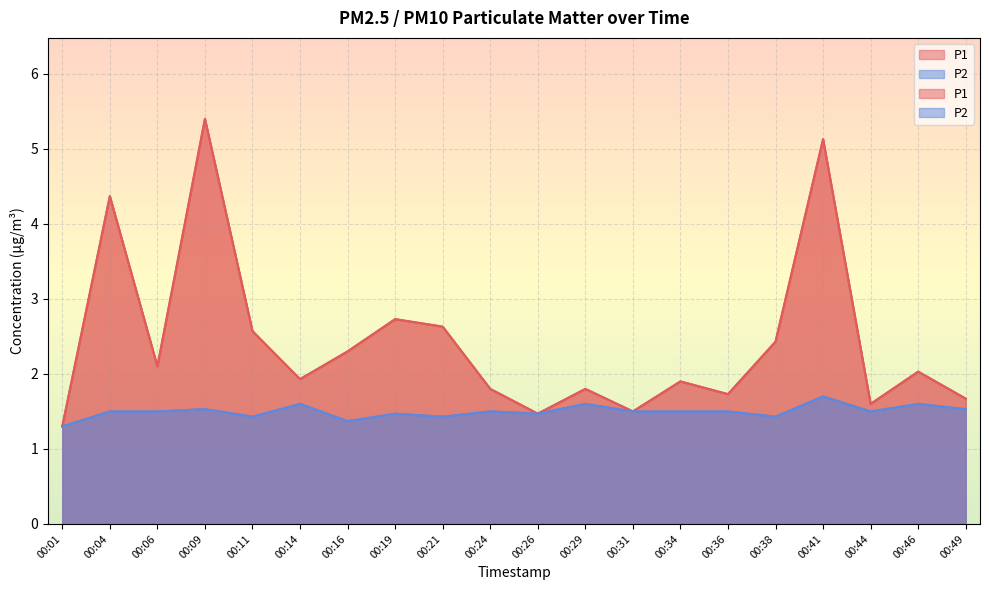

Reading left to right, list all the values displayed in this chart.

P1: 1.3	4.4	2.1	5.4	2.6	1.9	2.3	2.7	2.6	1.8	1.5	1.8	1.5	1.9	1.7	2.4	5.1	1.6	2.0	1.7
P2: 1.3	1.5	1.5	1.5	1.4	1.6	1.4	1.5	1.4	1.5	1.5	1.6	1.5	1.5	1.5	1.4	1.7	1.5	1.6	1.5